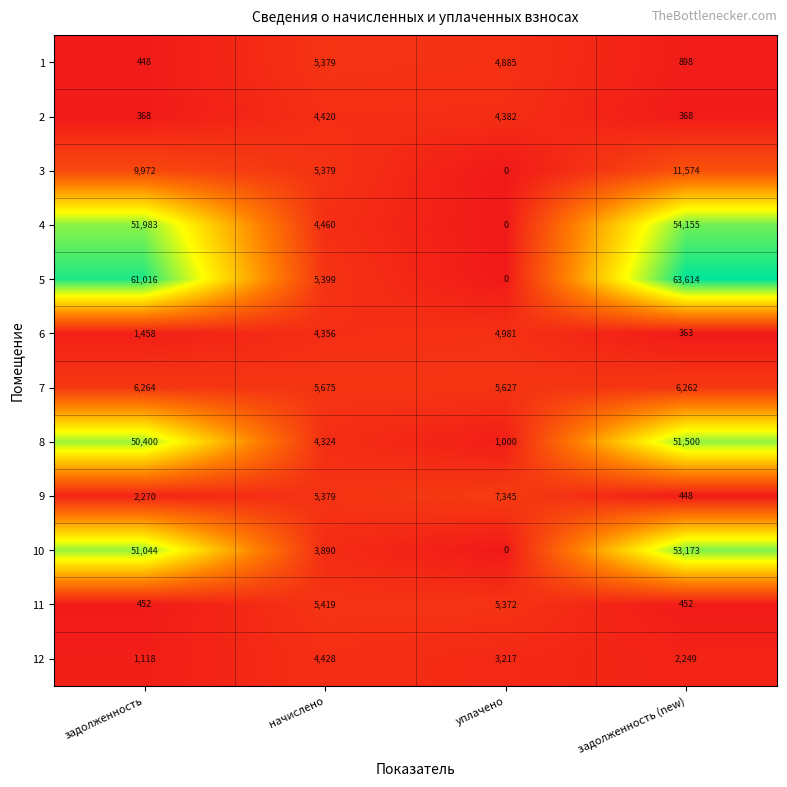

At how many categories does at least one series exceed 0?

4